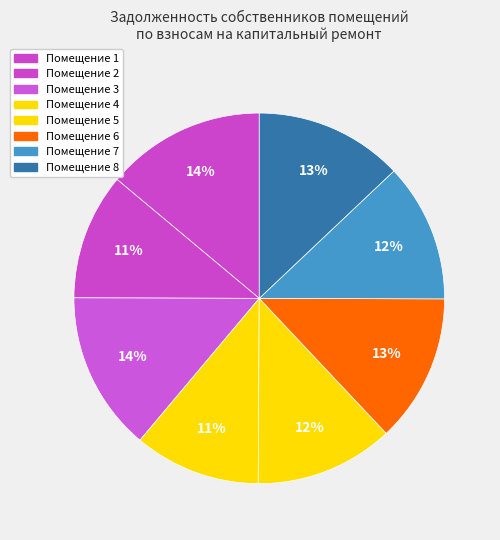

How many segments does this pie chart have?

8